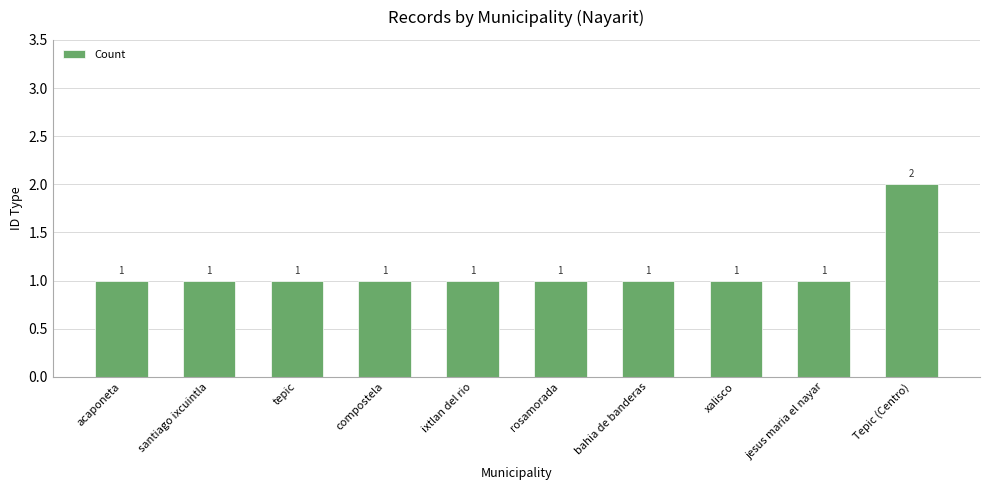

What is the sum of all values?

11